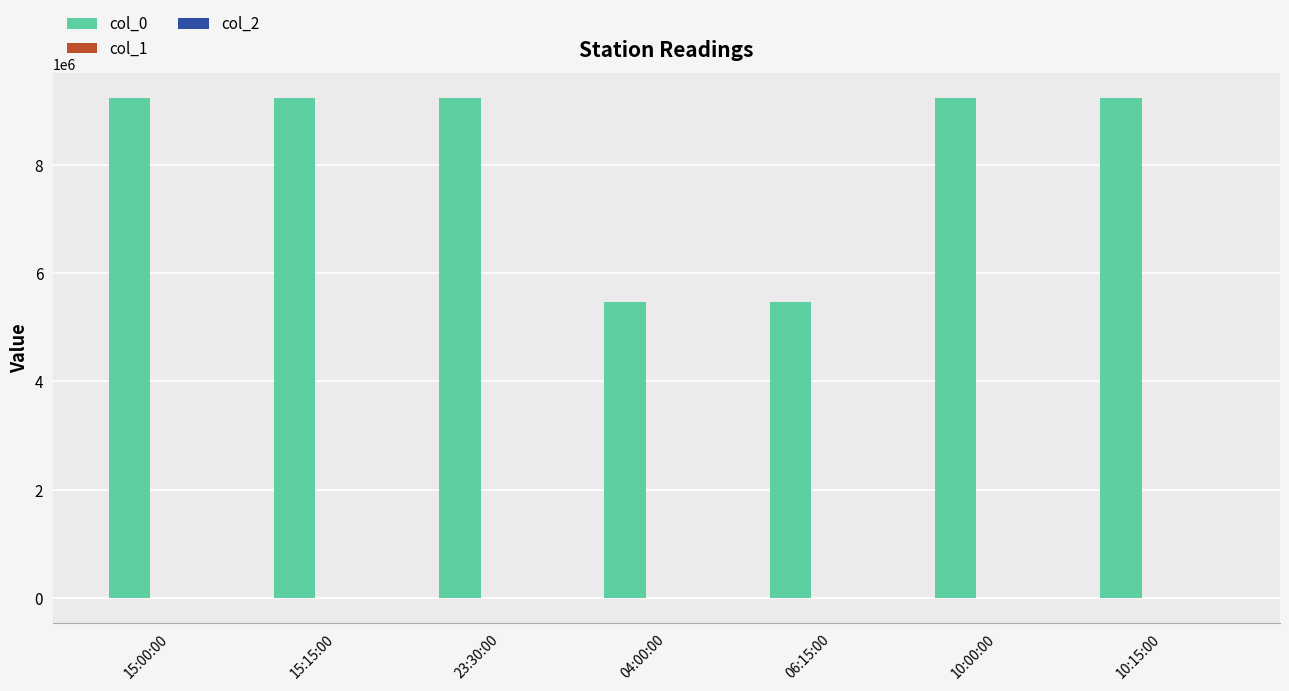

What is the spread (max minus min) of values at 06:15:00?

5458092.5